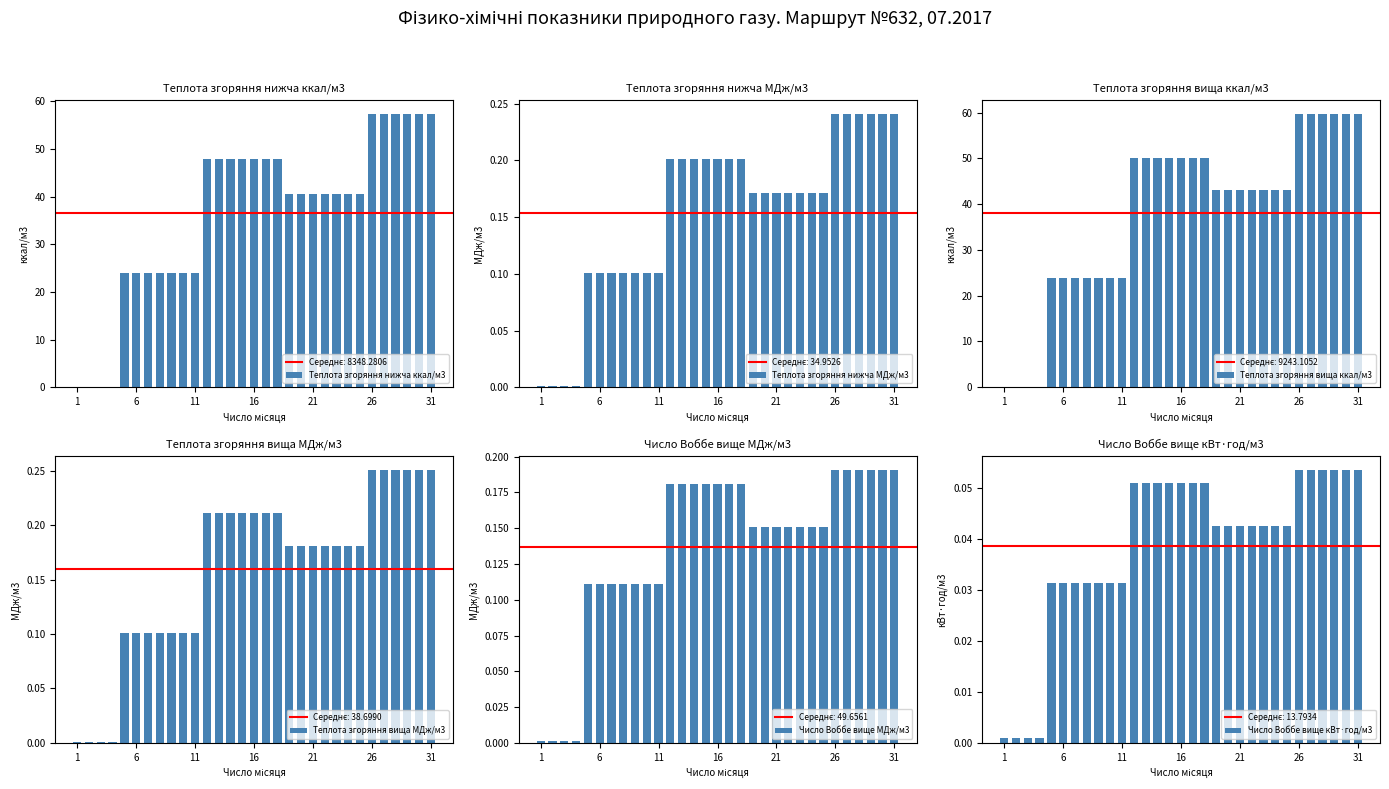

What is the maximum value for Теплота згоряння нижча ккал/м3?

57.3